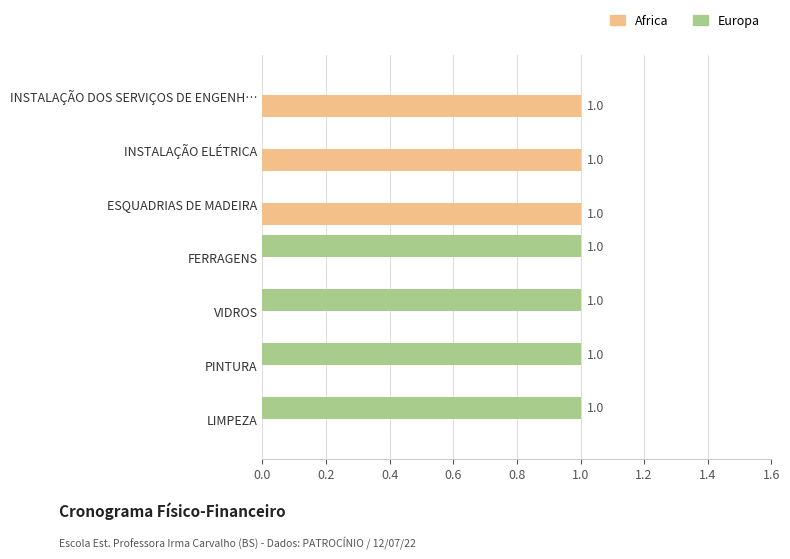

How many categories are shown in the chart?

7